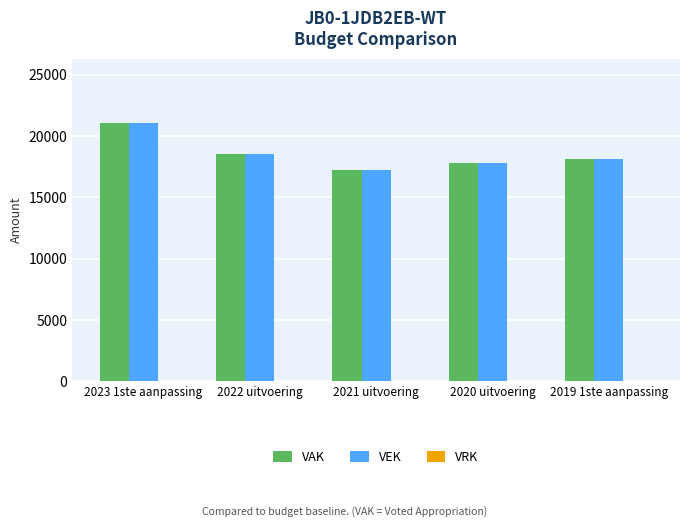

What is the lowest value of the VEK series?

17227